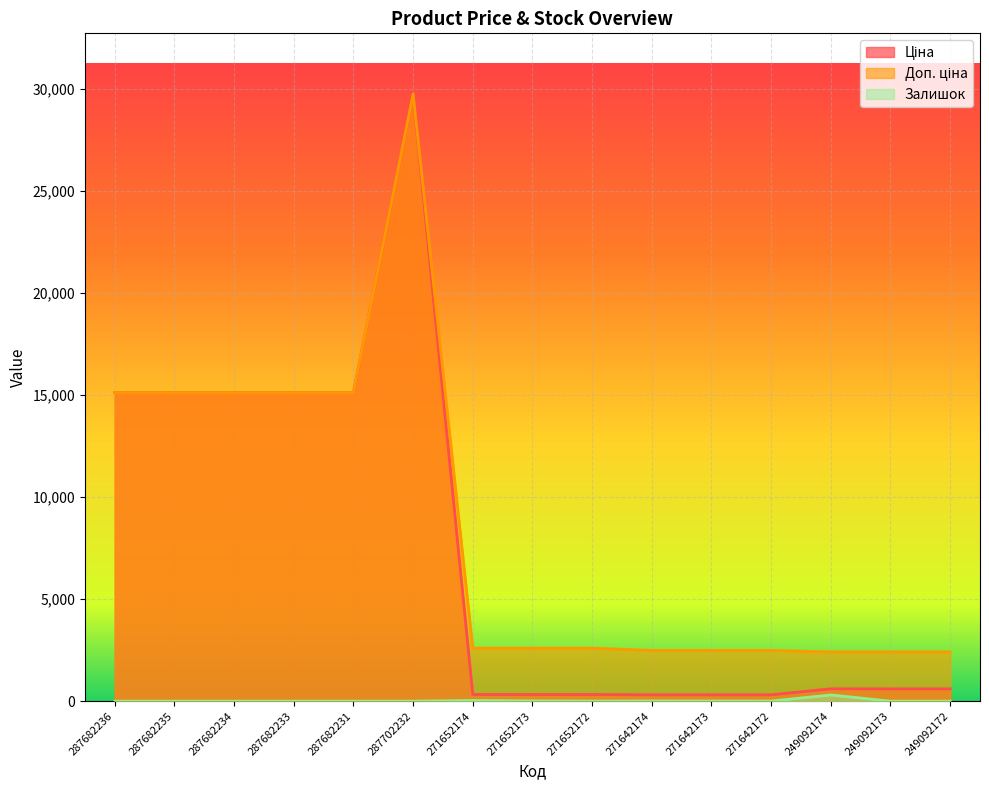

What is the maximum value shown in the chart?

29747.2